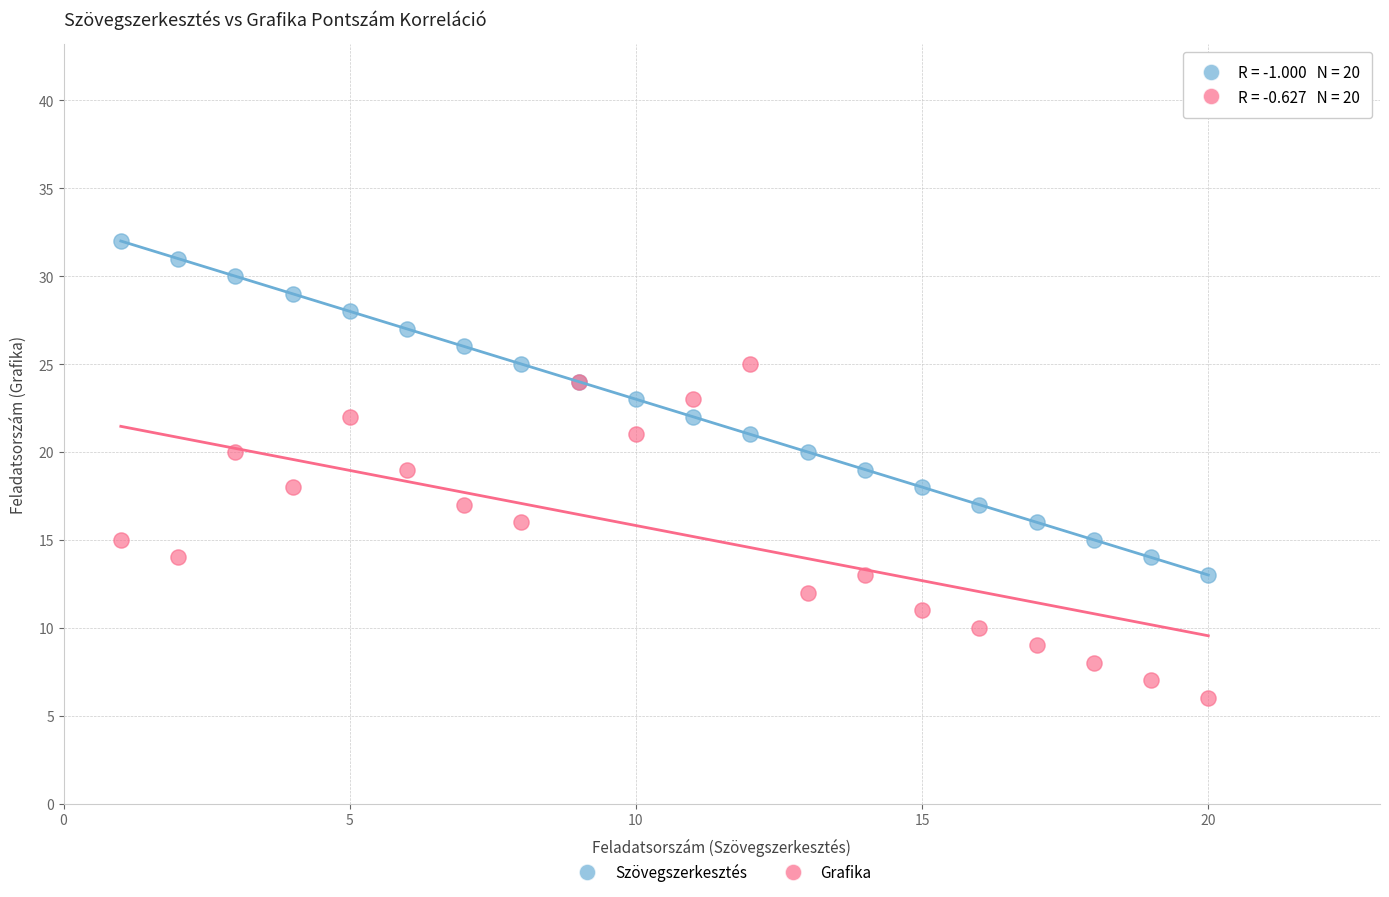

What are all the series names shown in the legend?

Szövegszerkesztés, Grafika